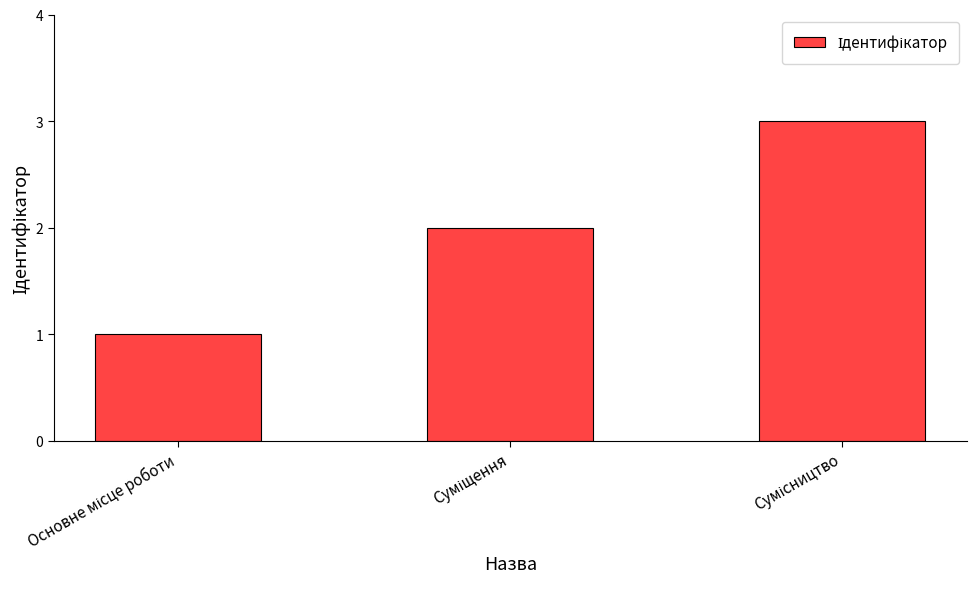

What is the greatest value displayed?

3